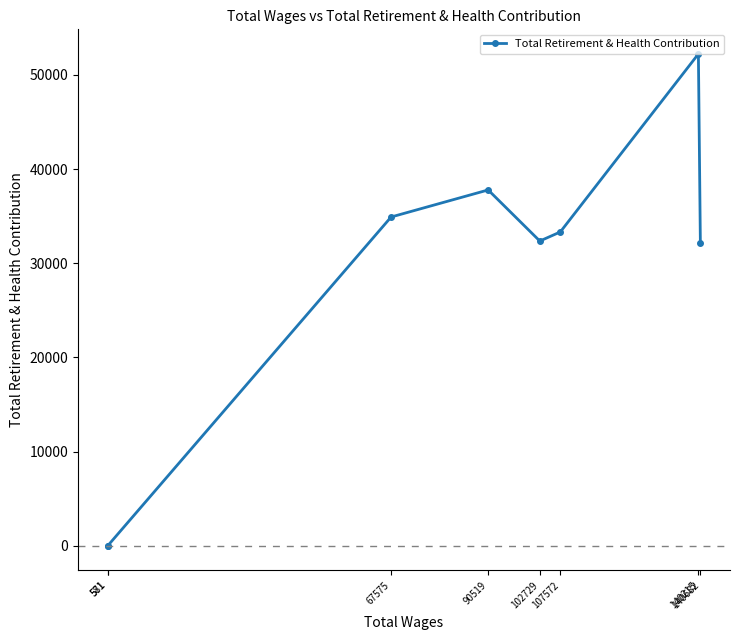

The chart shows a value of 21991 at 581. True or false?

False